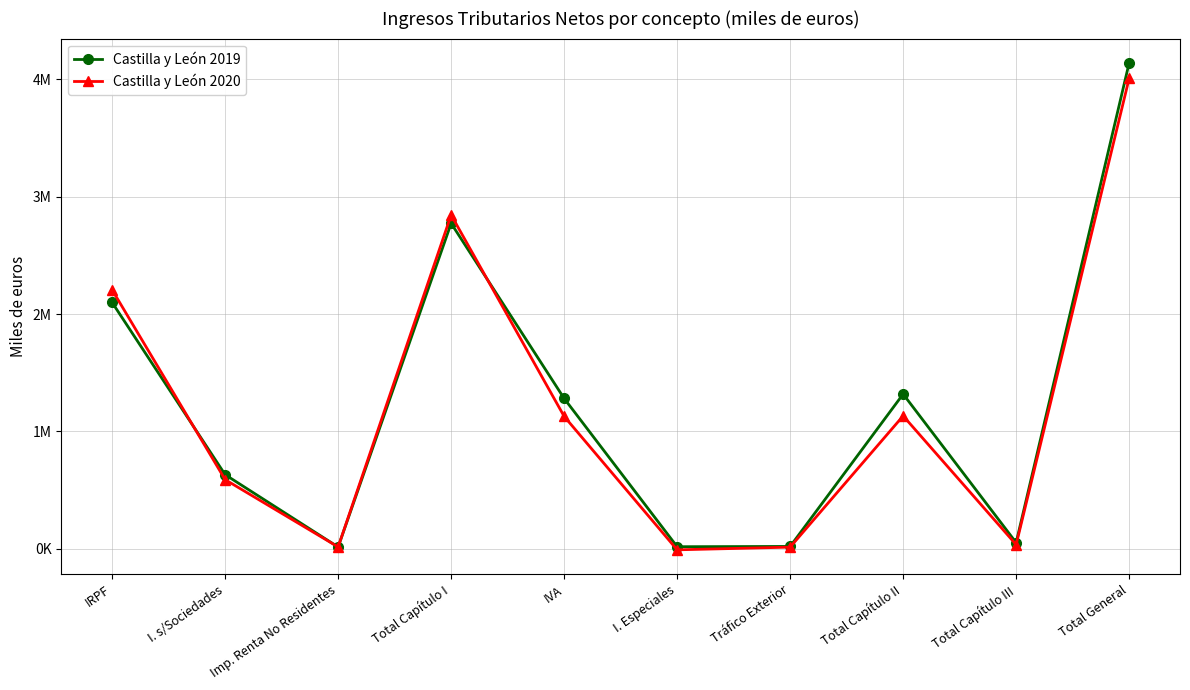

At how many categories does at least one series exceed 403601?

6